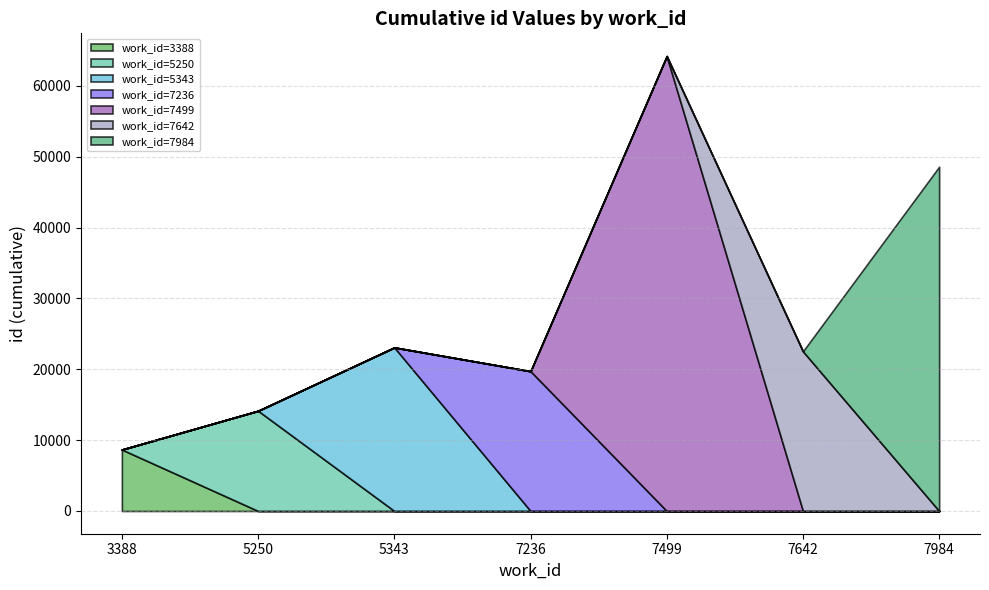

Which has a higher value, 7984 or 7236?

7984